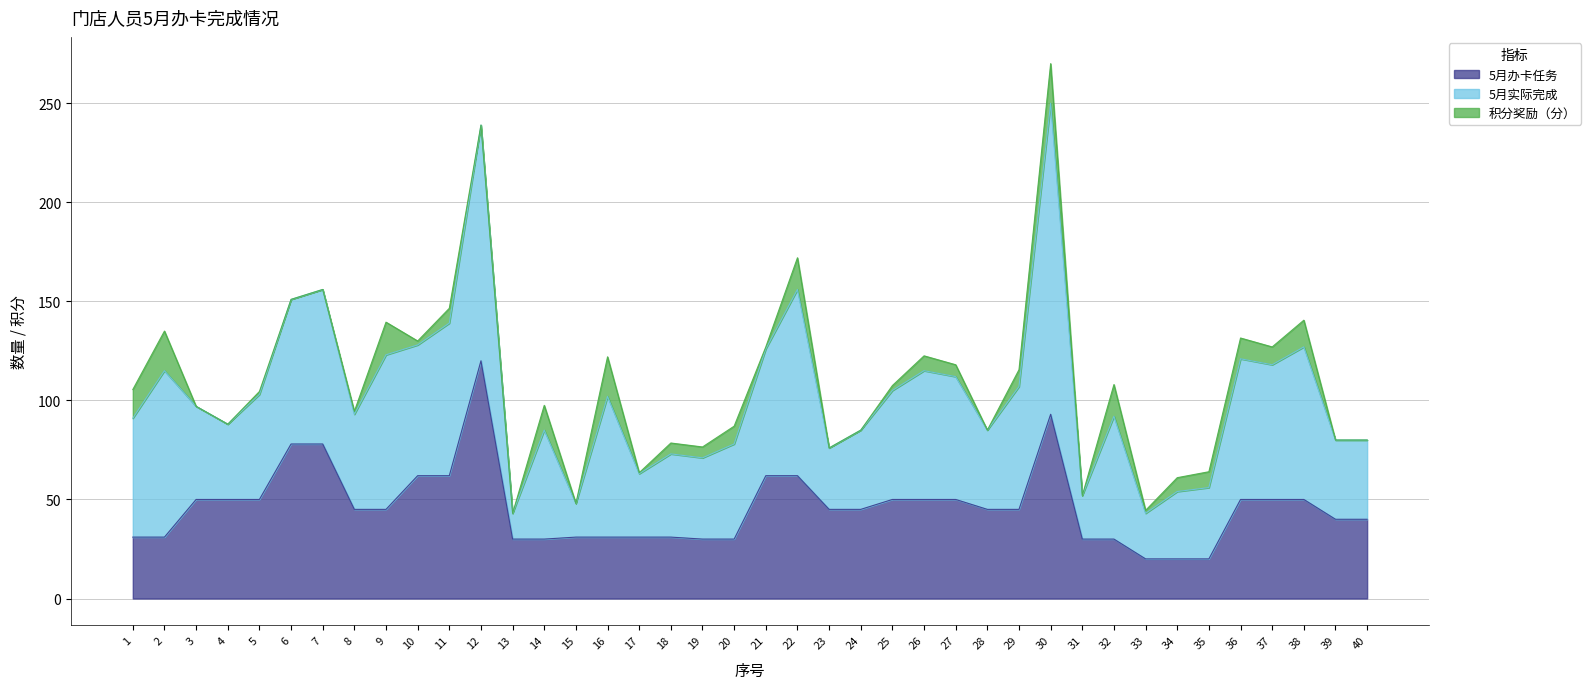

How many lines are shown in the chart?

3